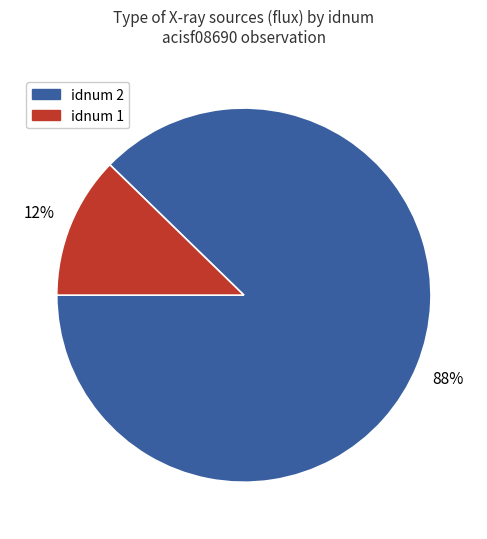

To the nearest percent, what is the average slice percentage?

50%